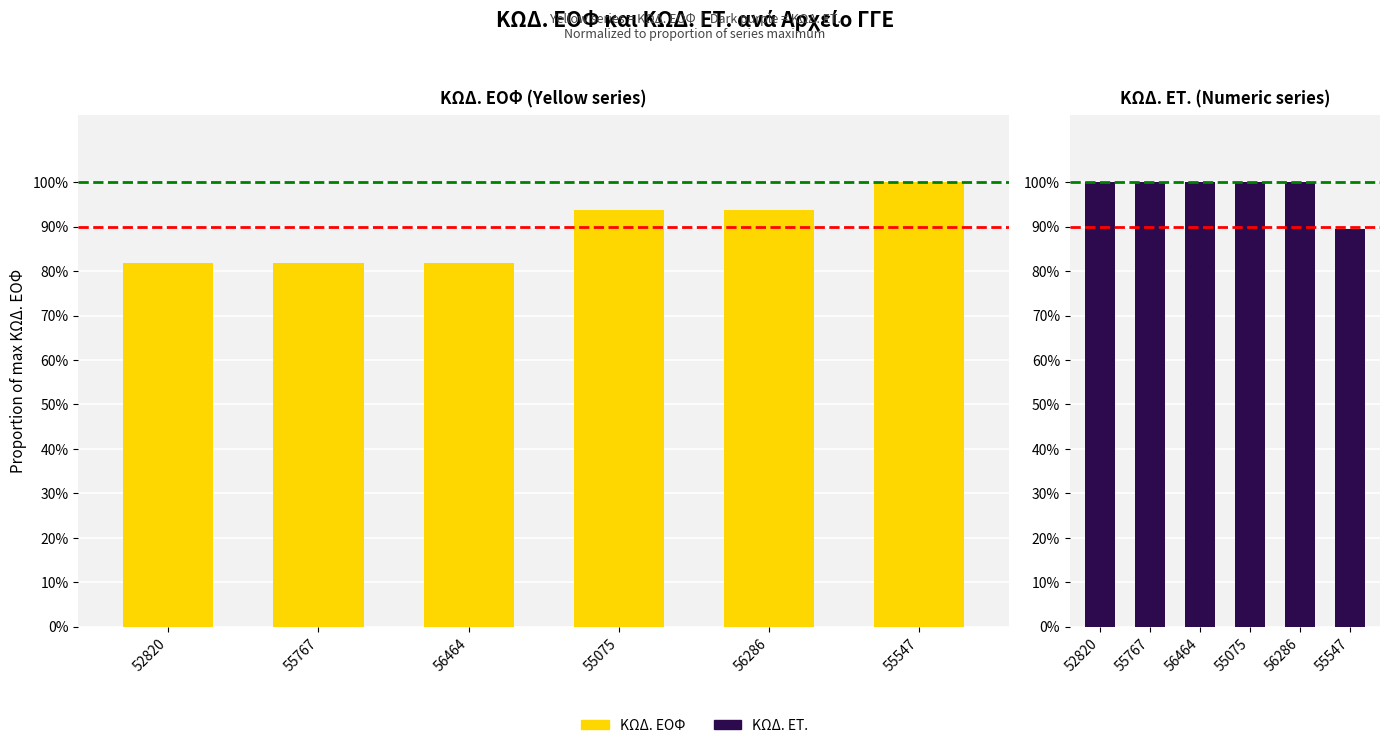

How many bars are there in each group?

2